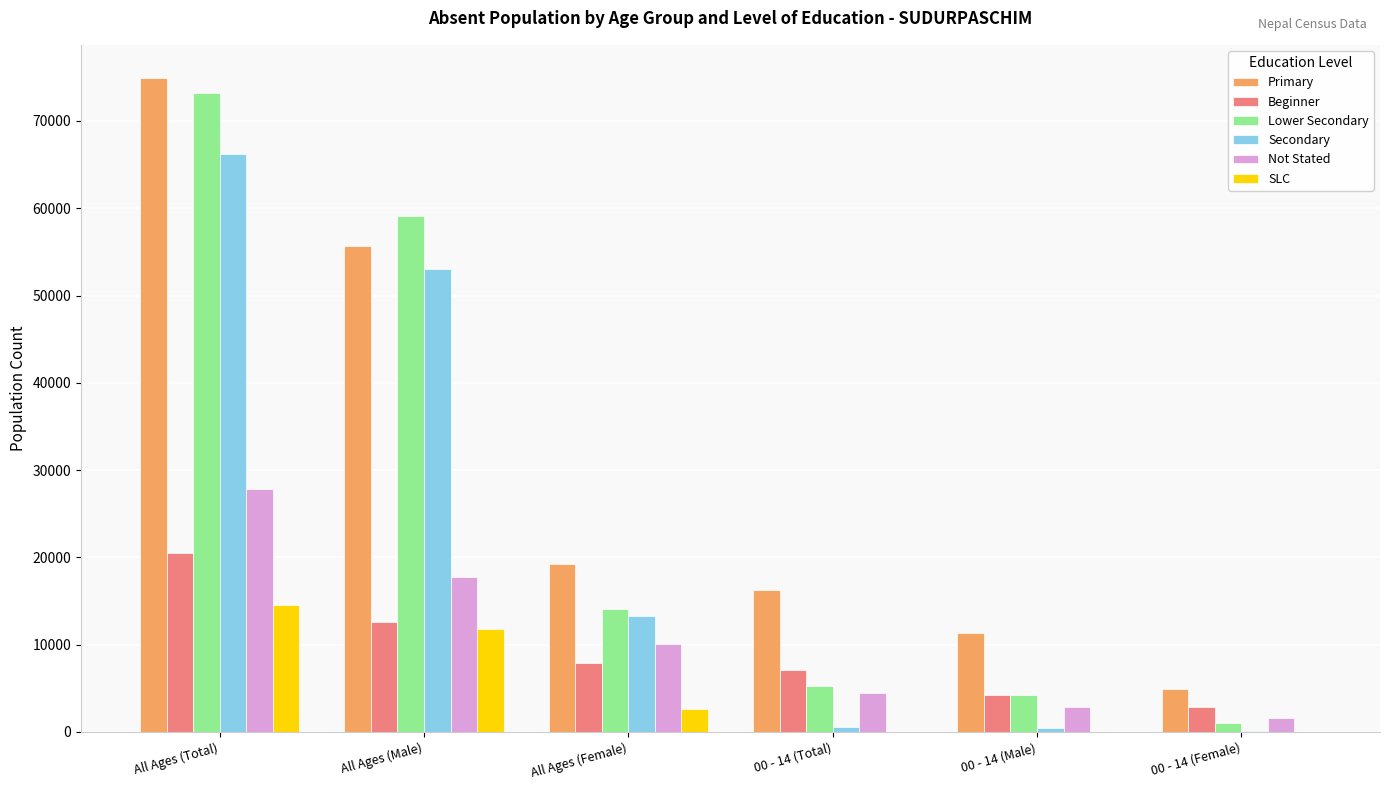

Which series changed the most between All Ages (Female) and 00 - 14 (Total)?

Secondary